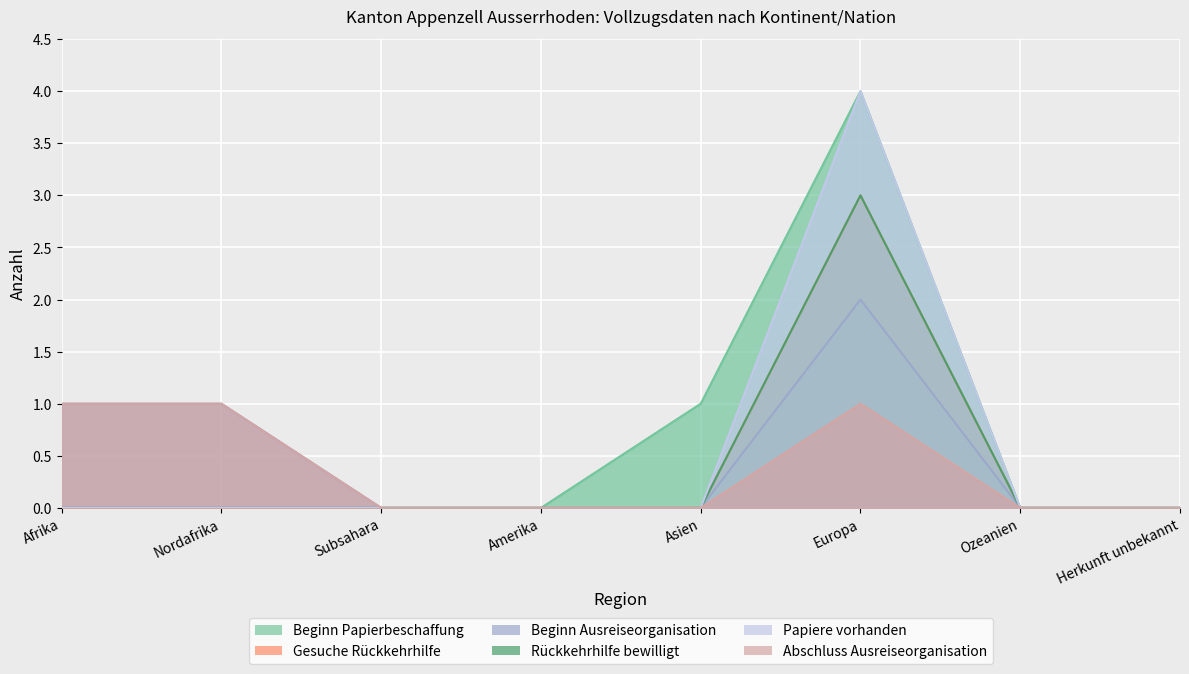

True or false: Beginn Ausreiseorganisation and Beginn Papierbeschaffung cross at least once.

False